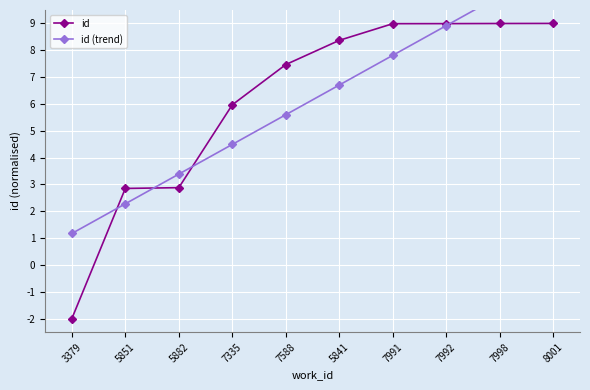

Rank the series by their average value, from lowest to highest.

id, id (trend)